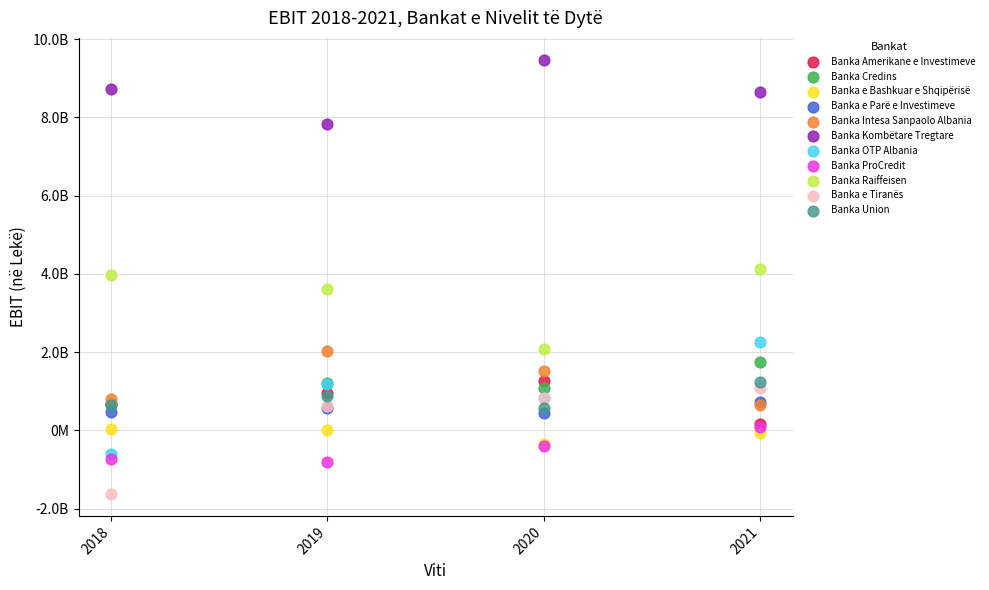

Which series has the largest Y range (max minus min)?

Banka OTP Albania